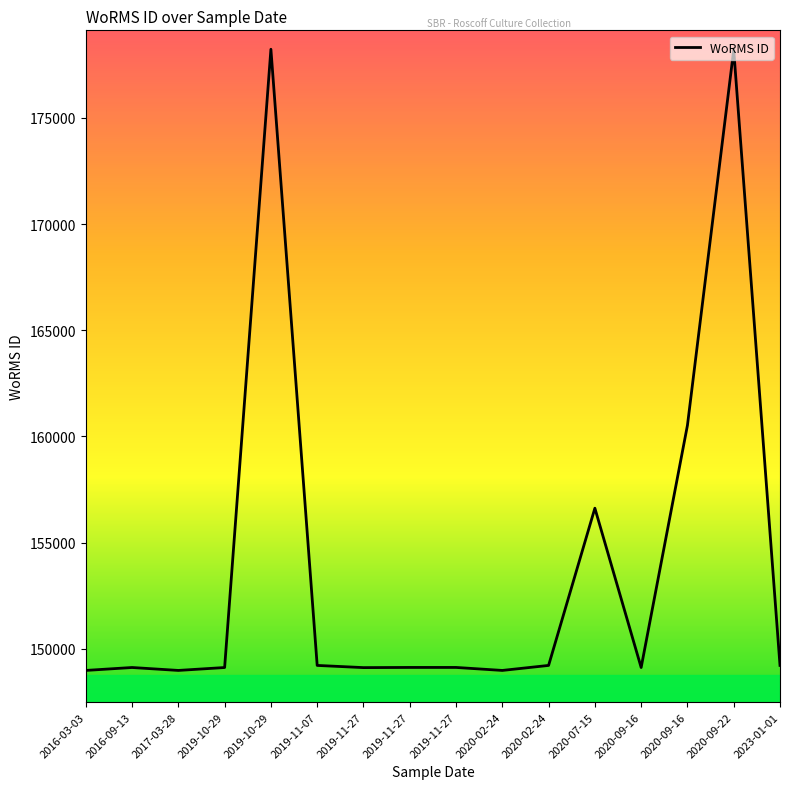

What is the average value?

153933